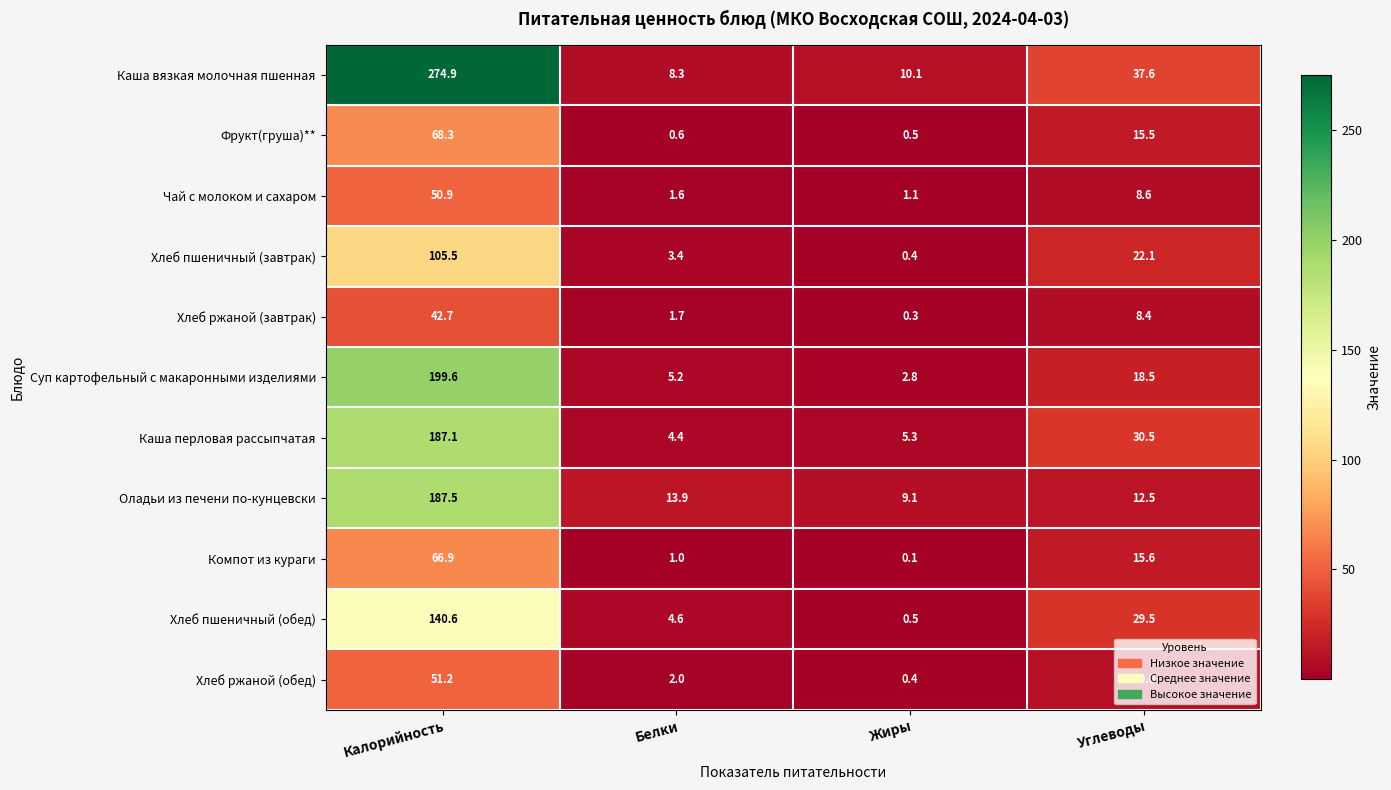

True or false: Хлеб пшеничный (обед) has a value of 86.4 at Калорийность.

False